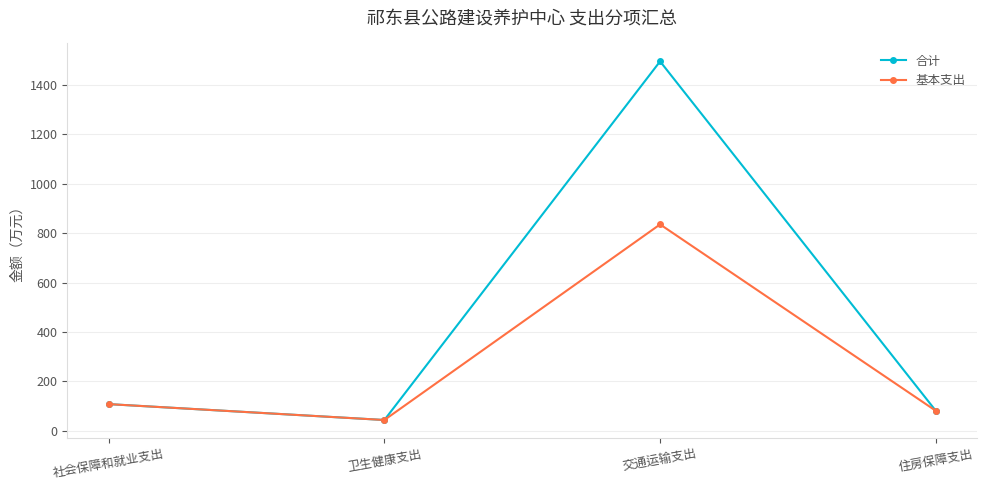

What is the difference between the 合计 values at 住房保障支出 and 社会保障和就业支出?

27.1